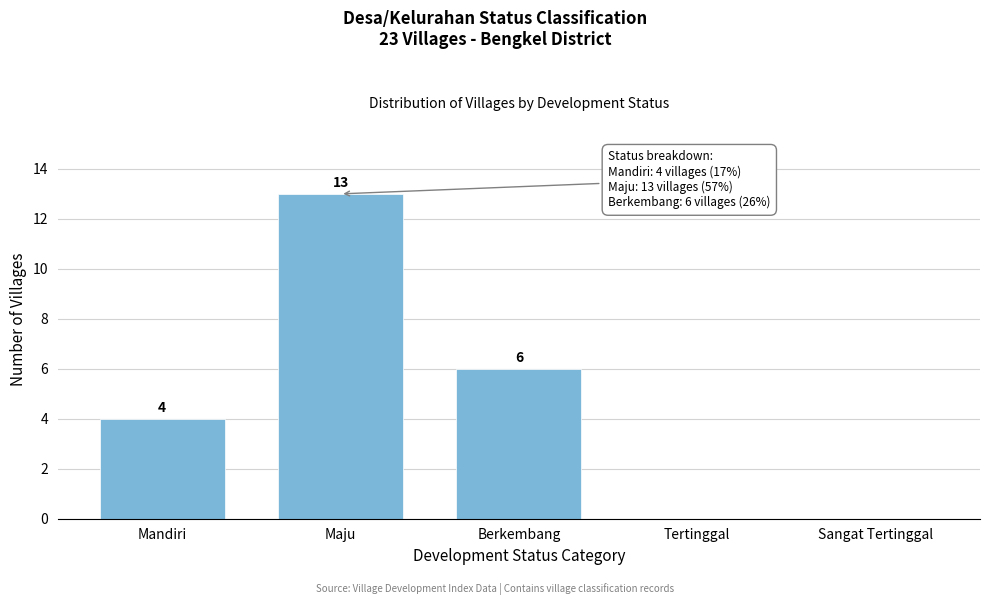

Which has a higher value, Tertinggal or Maju?

Maju